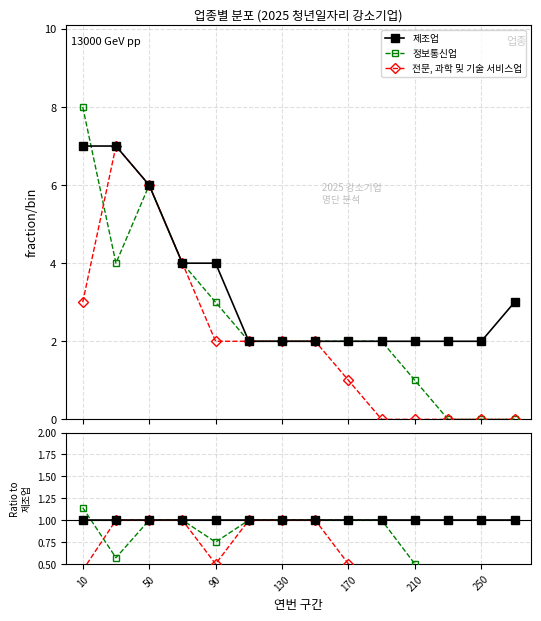

What are all the series names shown in the legend?

제조업, 정보통신업, 전문, 과학 및 기술 서비스업